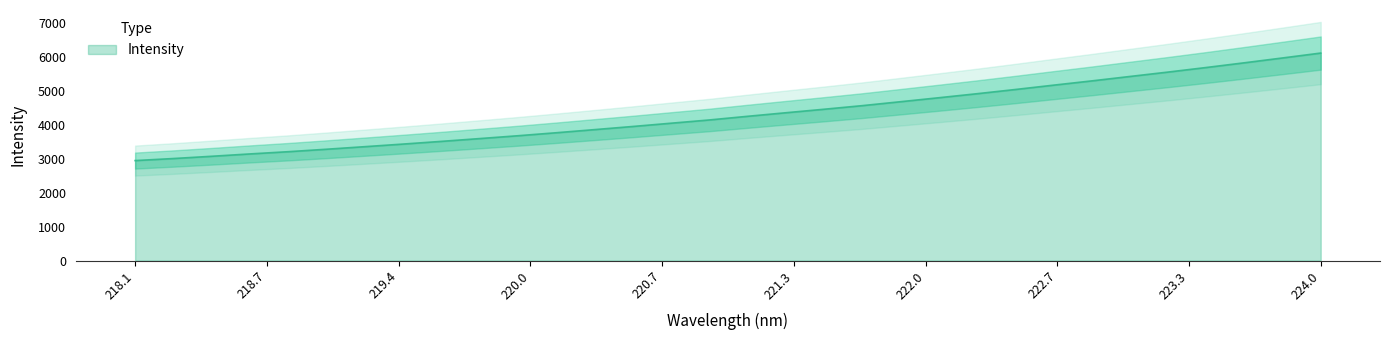

What is the lowest value of the Intensity series?

2948.3